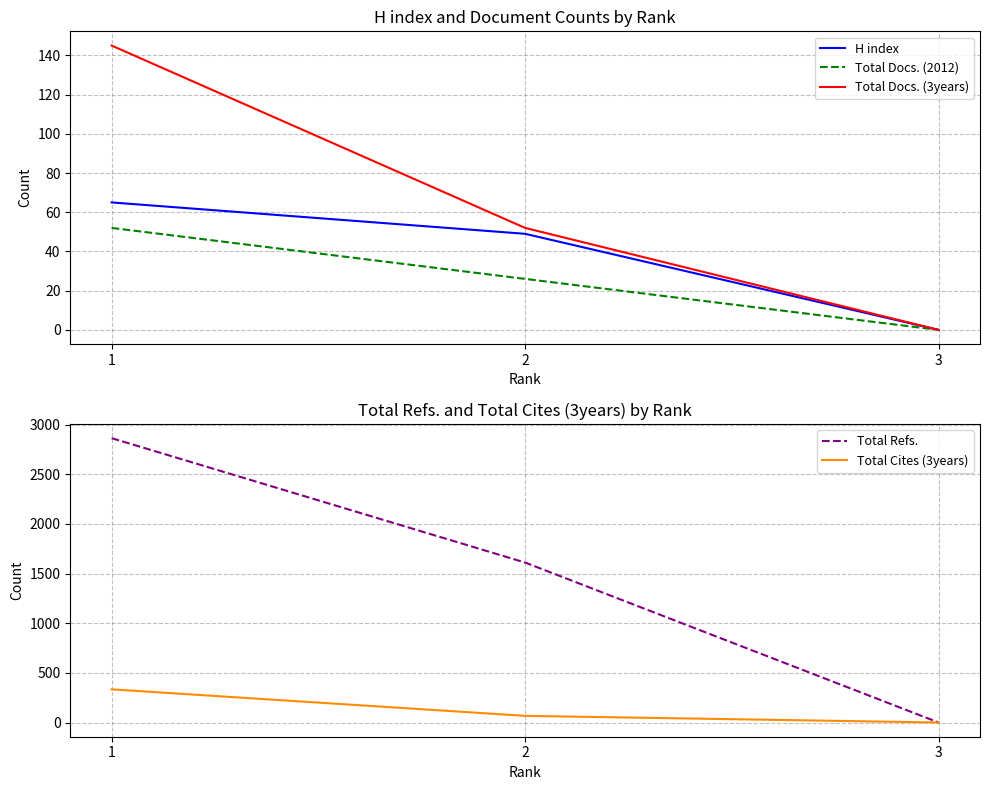

How many values in H index are above zero?

2